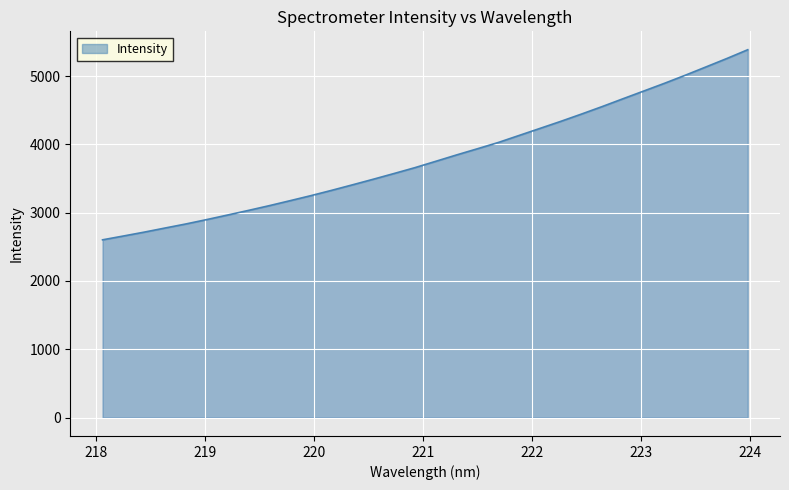

What is the difference between the maximum and minimum values?

2782.9